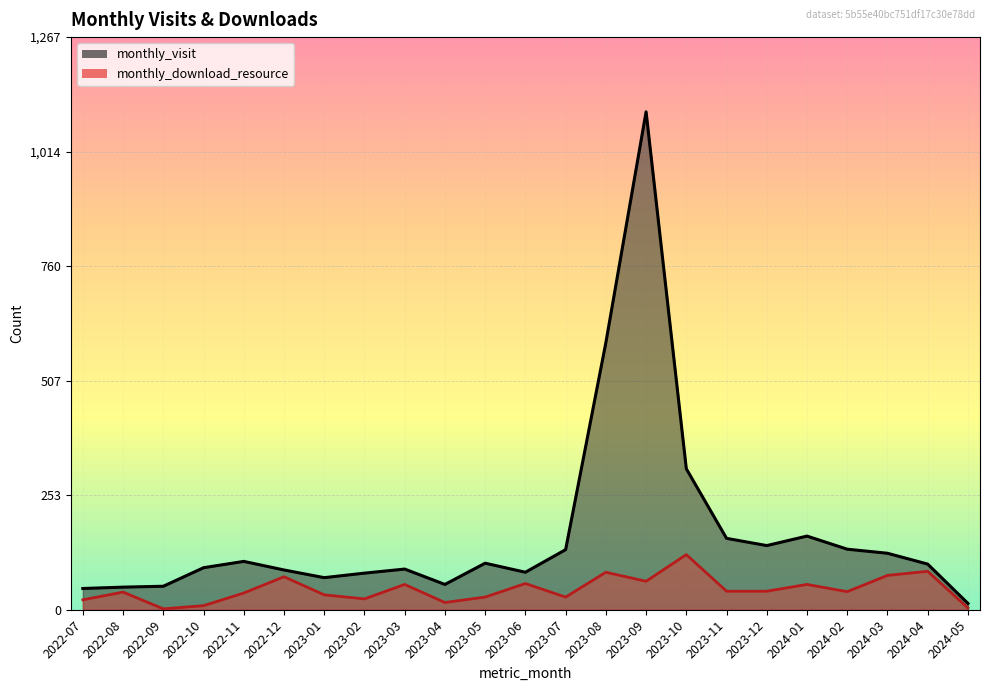

Between 2023-04 and 2023-11, which series saw the biggest shift?

monthly_visit